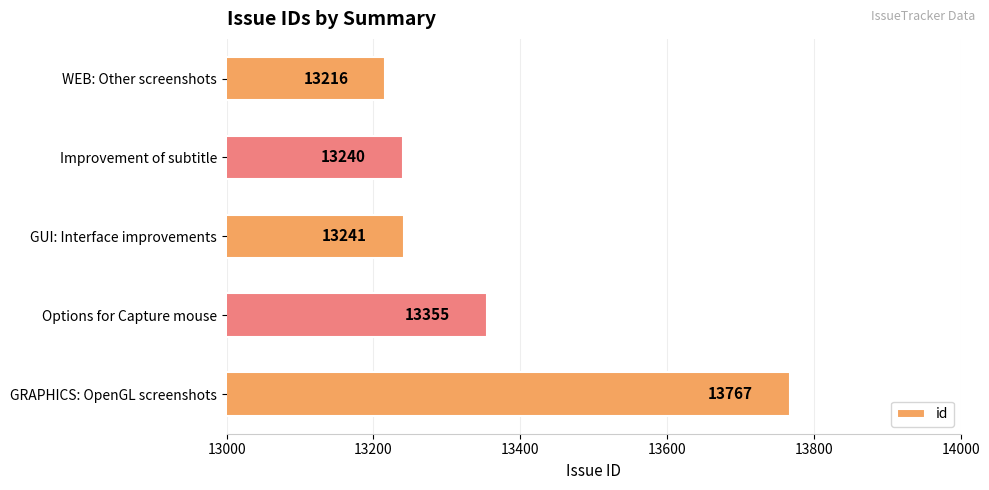

What position from the bottom is WEB: Other screenshots?

5